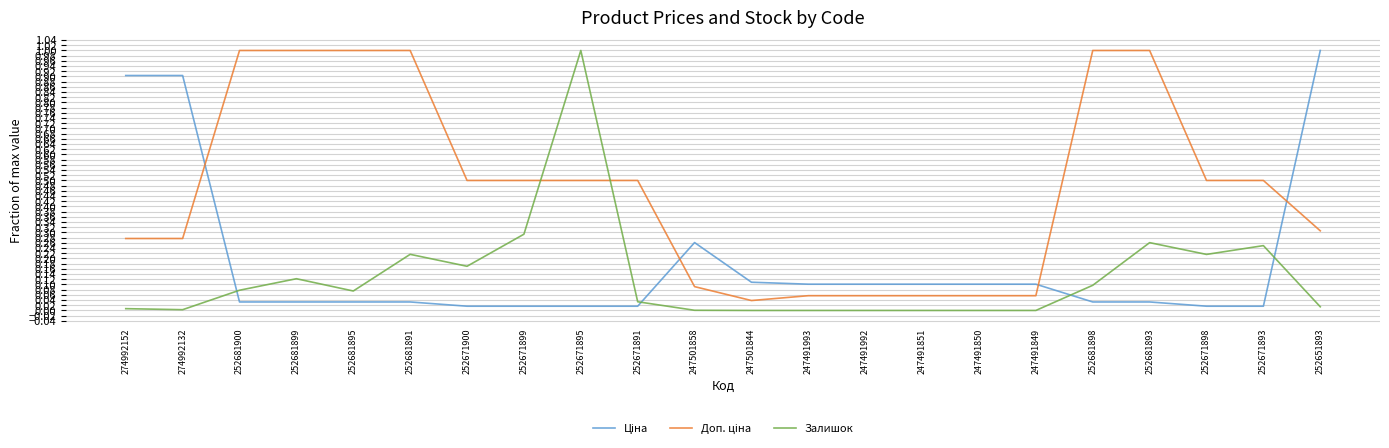

What is the total value across all series at 252681893?

1.3